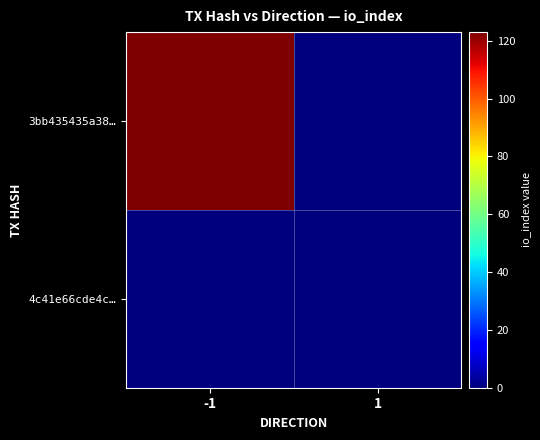

Reading right to left, transcribe all the data shown in this chart.

3bb435435a38…: 1=0	-1=123
4c41e66cde4c…: 1=0	-1=0